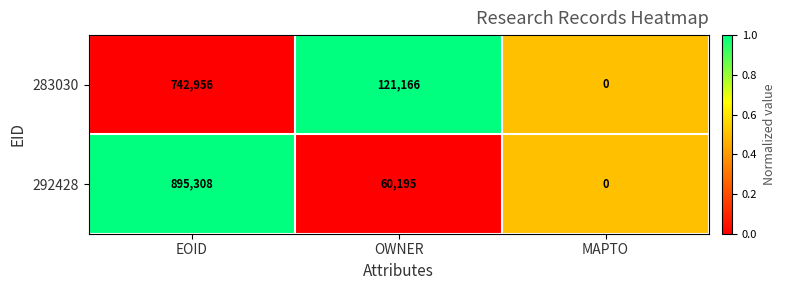

What is the difference between the highest and lowest values at EOID?

152352